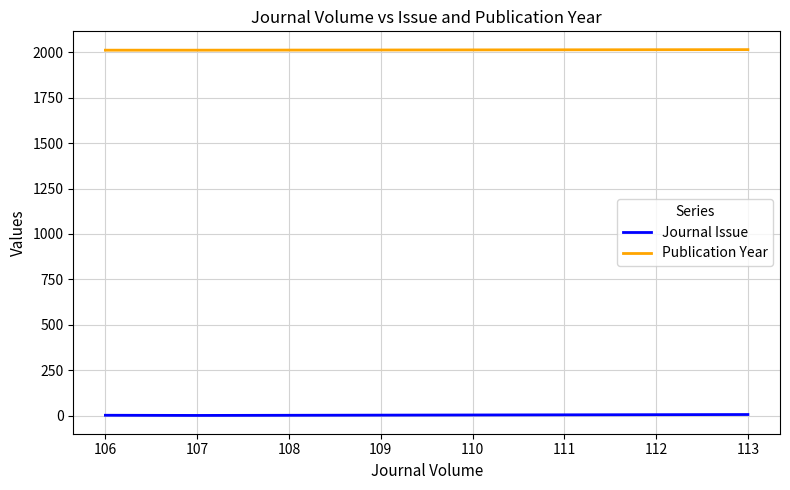

What is the minimum value shown in the chart?

1